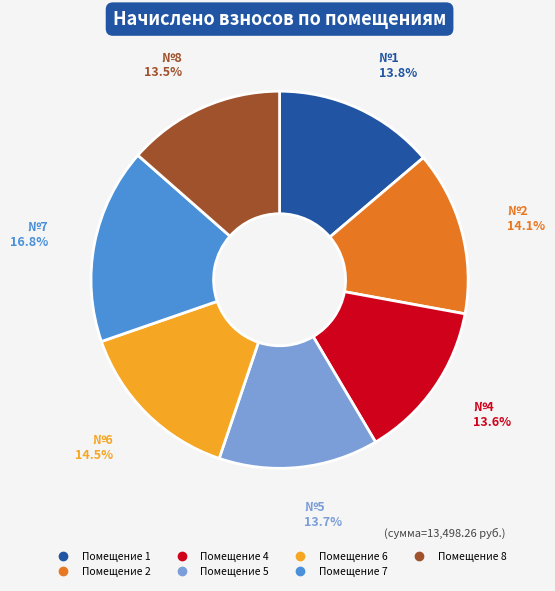

Does any single category account for the majority?

No